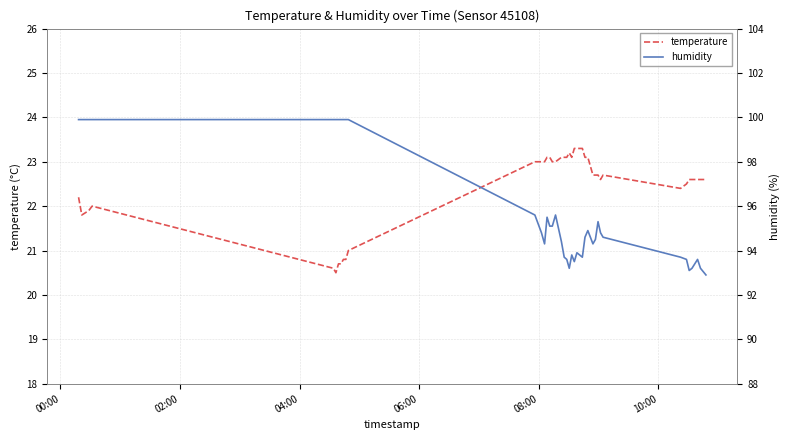

What is the minimum value for temperature?

20.5